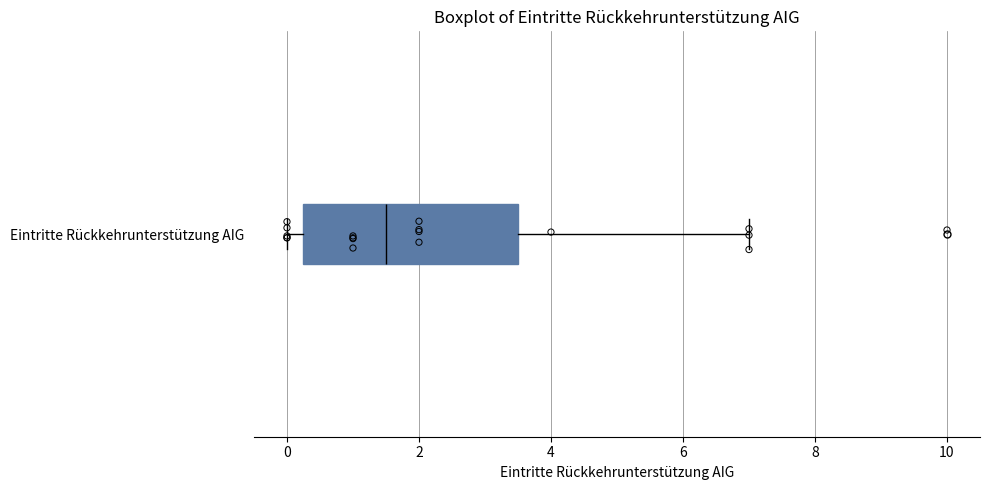

Read this box plot against the x-axis: the position of the median line, the range covered by the box, and the ends of both whiskers. The values are not printed on the chart, so give them approximately, as read against the axis.

median 1.6, box 0.2 to 3.6, whiskers 0.0 to 7.0